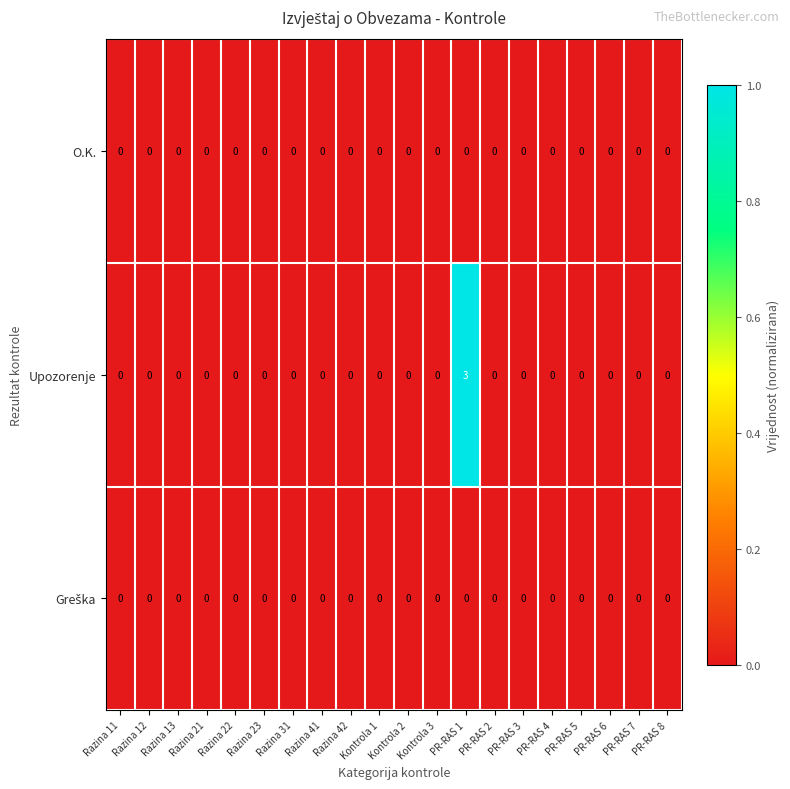

What is the greatest value displayed?

3